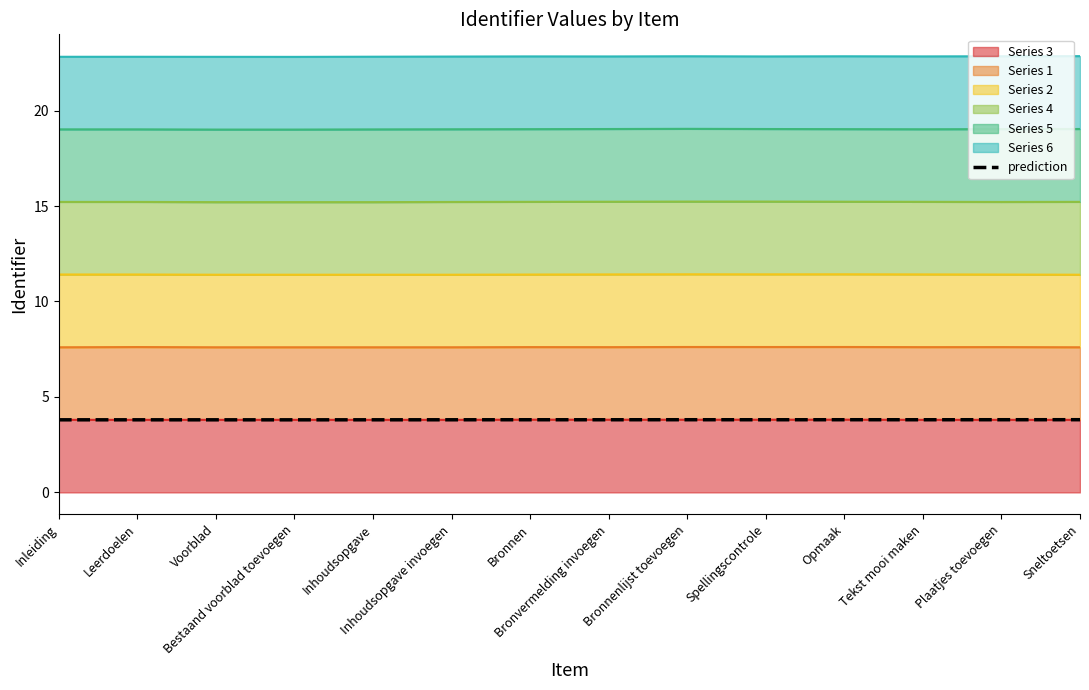

How many interior local peaks (higher than both neighbors) does the data have?

4